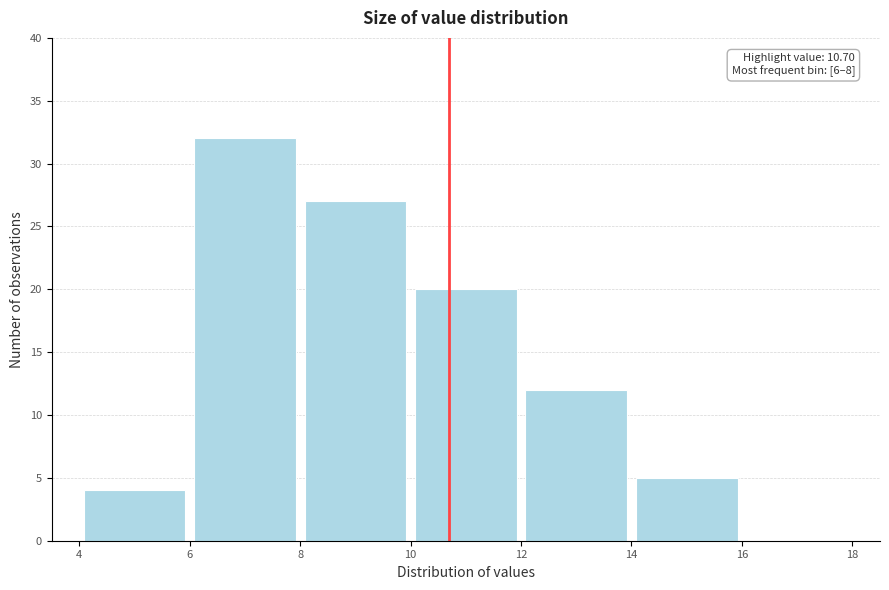

Over which range of the x-axis is the bar tallest?

6 to 8